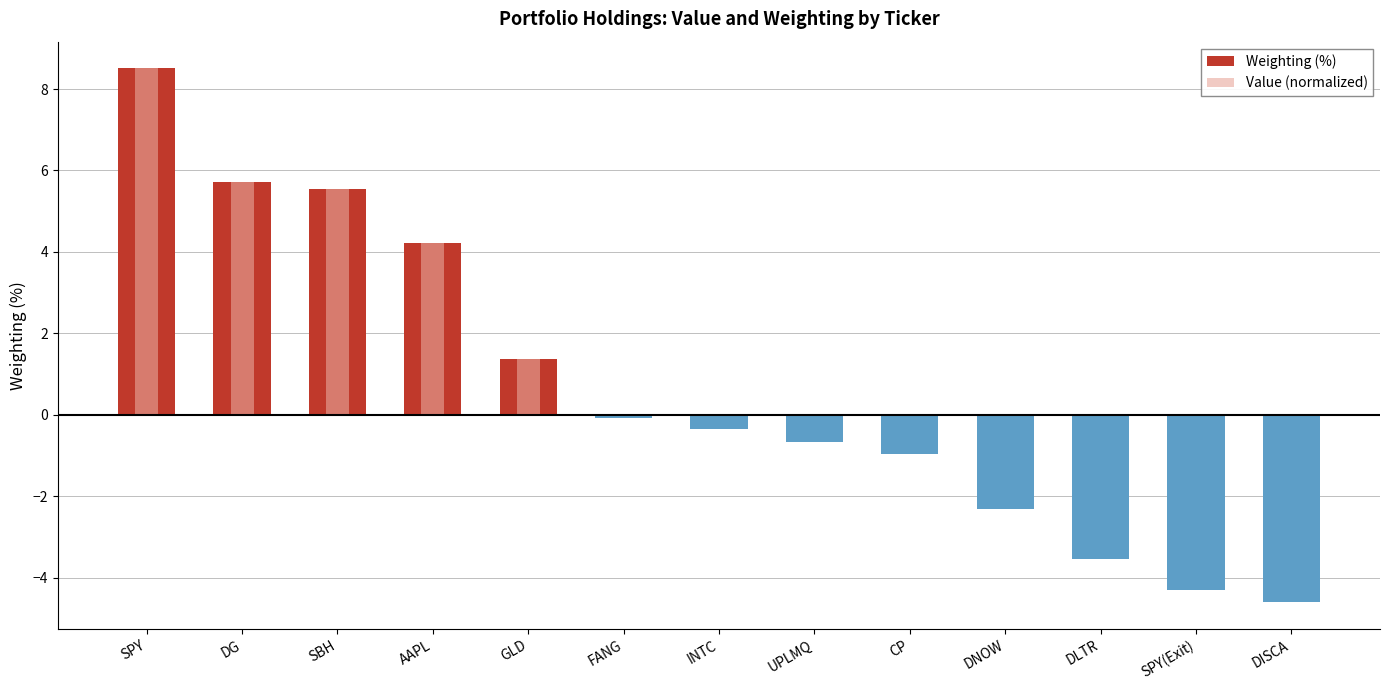

Reading right to left, what are all the values shown in this chart?

Weighting (%): -4.6	-4.3	-3.5	-2.3	-1.0	-0.7	-0.4	-0.1	1.4	4.2	5.6	5.7	8.5
Value (normalized): 0.0	0.0	0.0	0.0	0.0	0.0	0.0	0.0	1.4	4.2	5.6	5.7	8.5